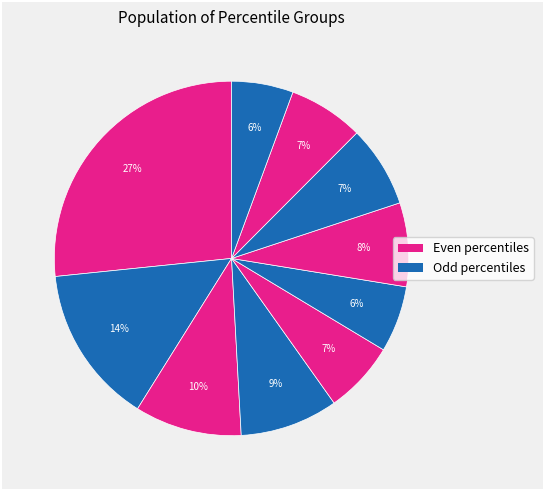

Is there any slice that represents more than half of the pie?

No